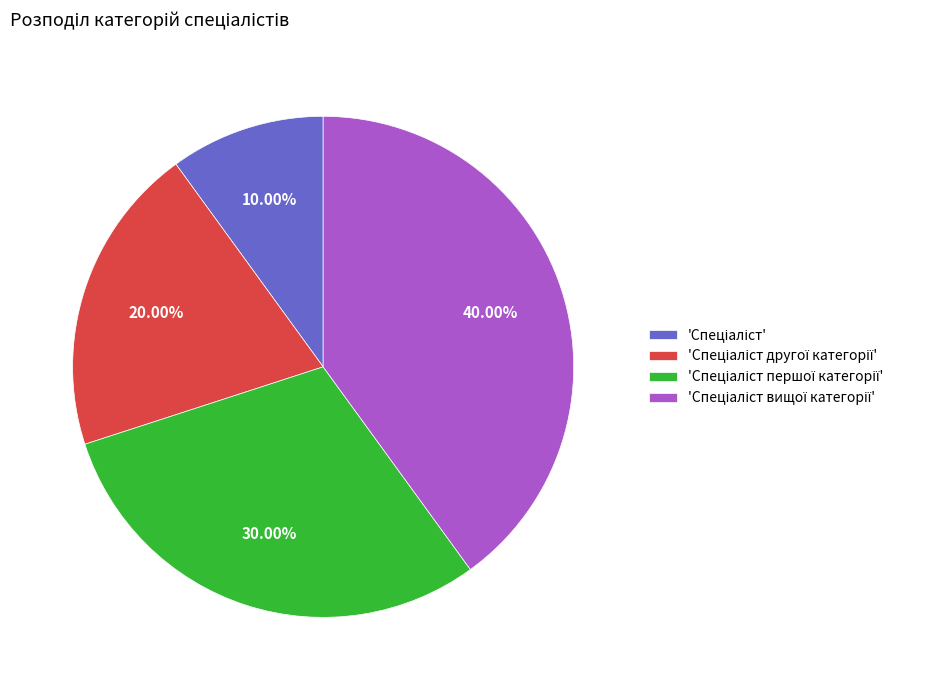

Does any single category account for the majority?

No